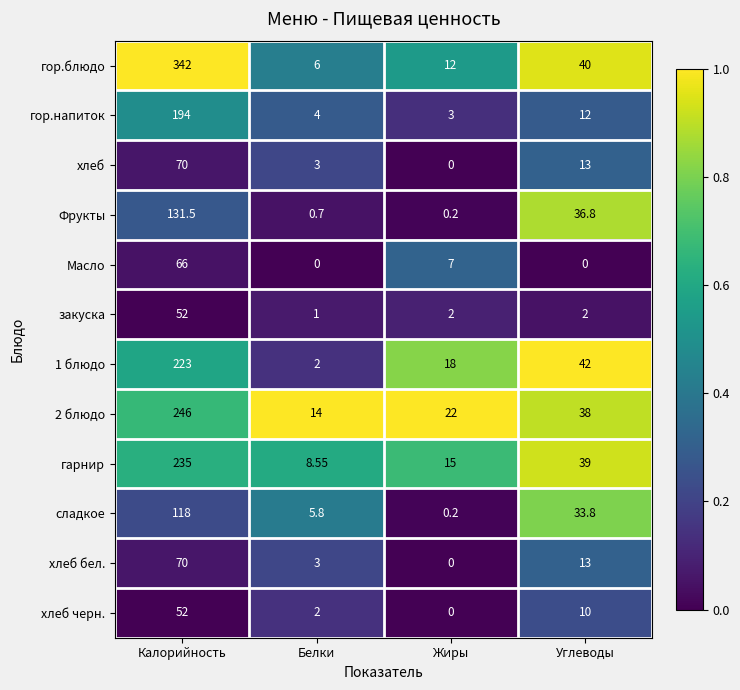

At which category is the sum across all series the highest?

Калорийность